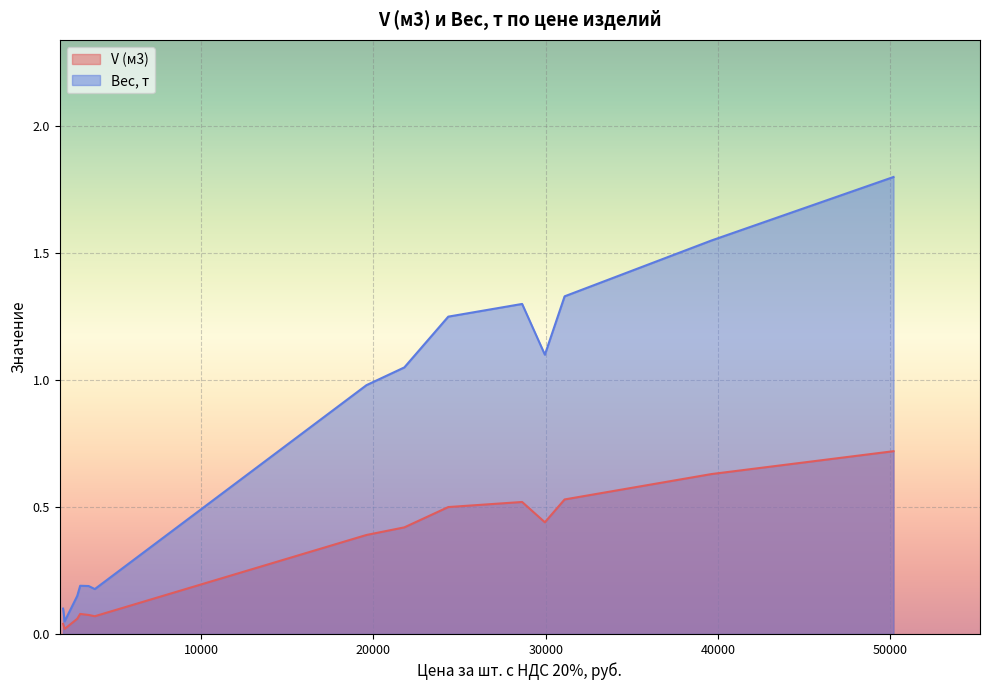

How many lines are shown in the chart?

2